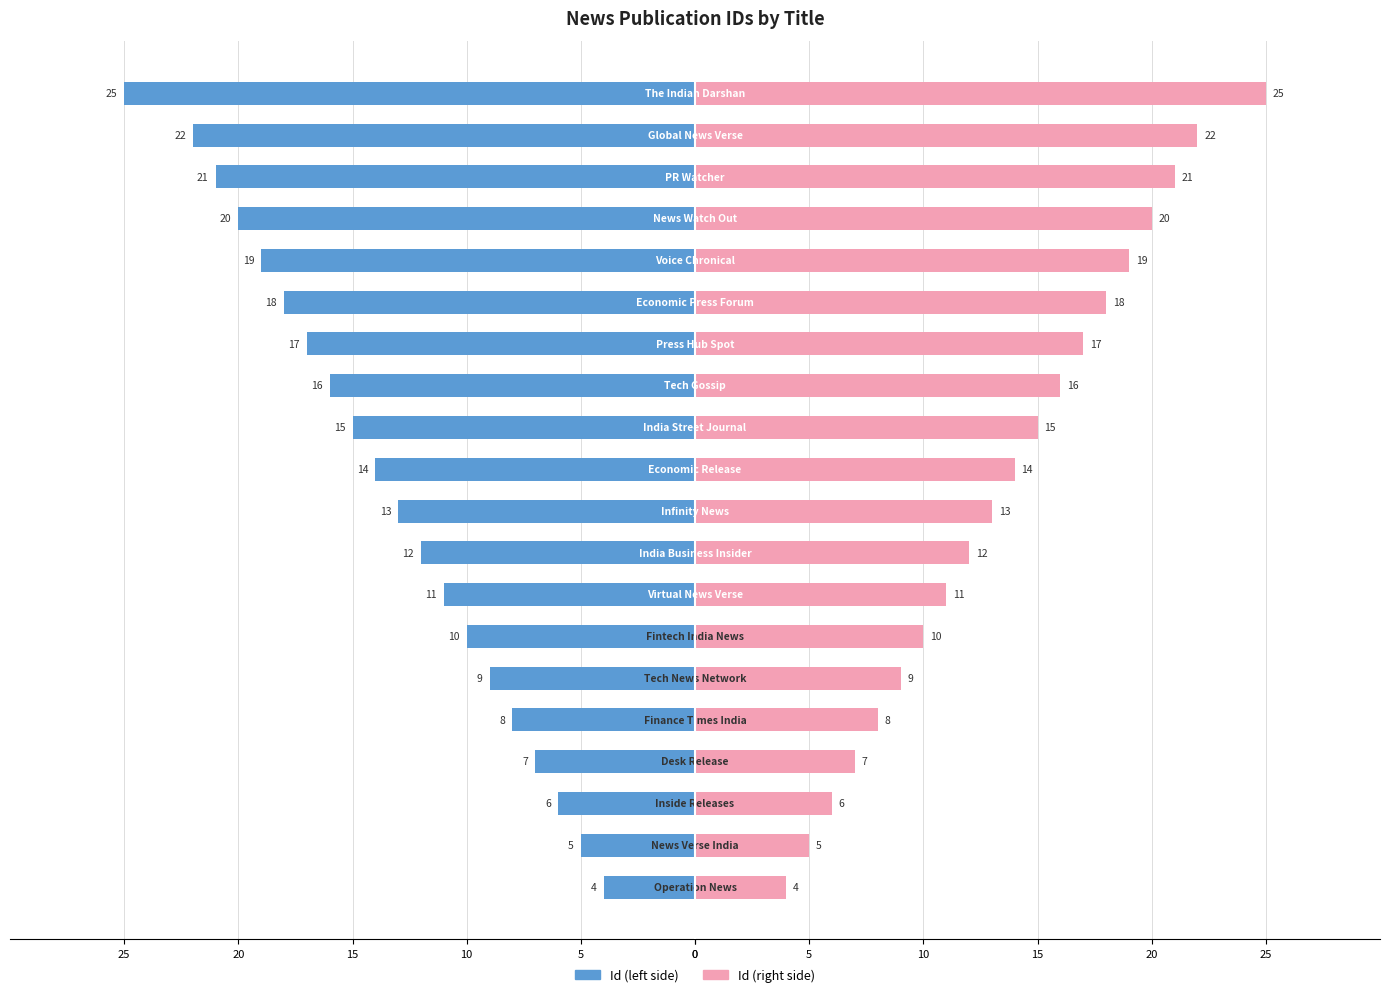

What is the difference between the Id (right) values at 14 and 17?

3